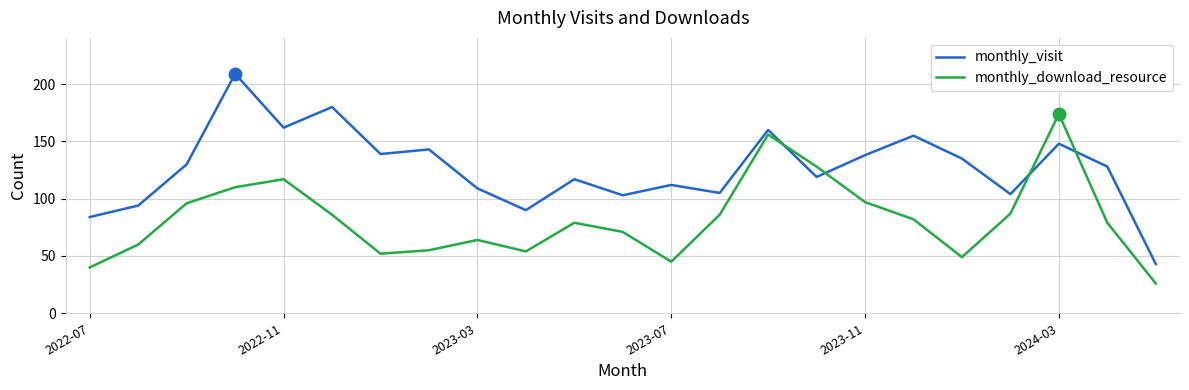

Rank the series by their average value, from lowest to highest.

monthly_download_resource, monthly_visit